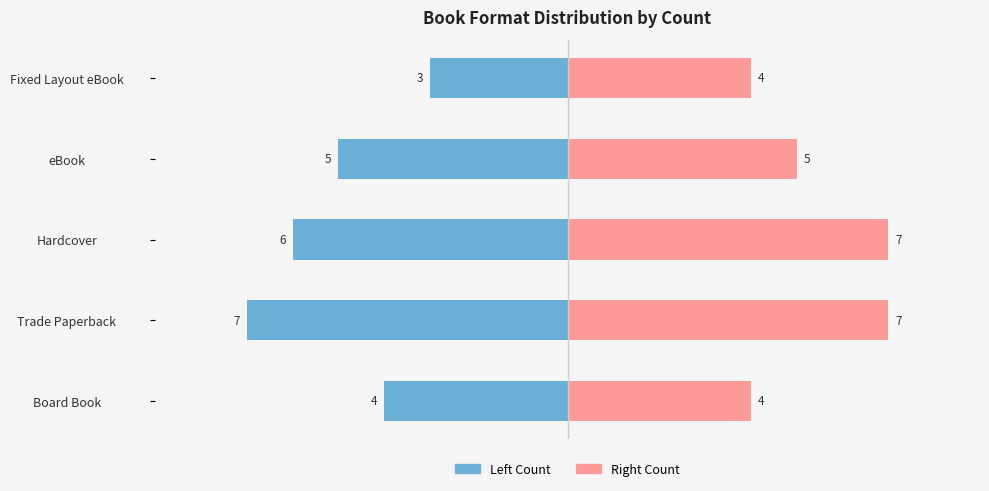

Which series changed the most between Board Book and eBook?

Left Count